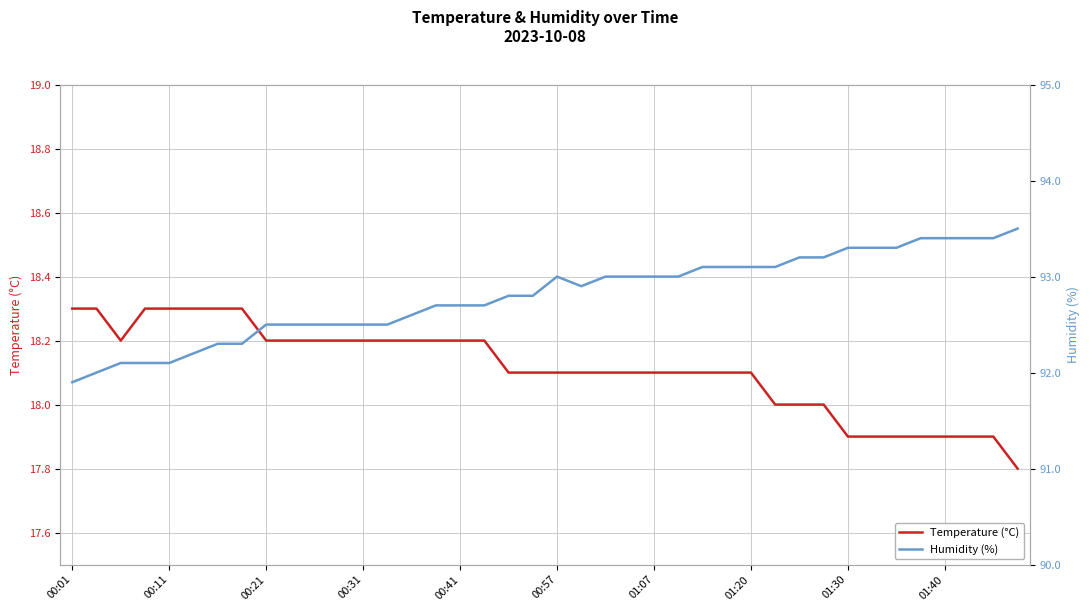

Which has a higher value, 19 or 22?

19